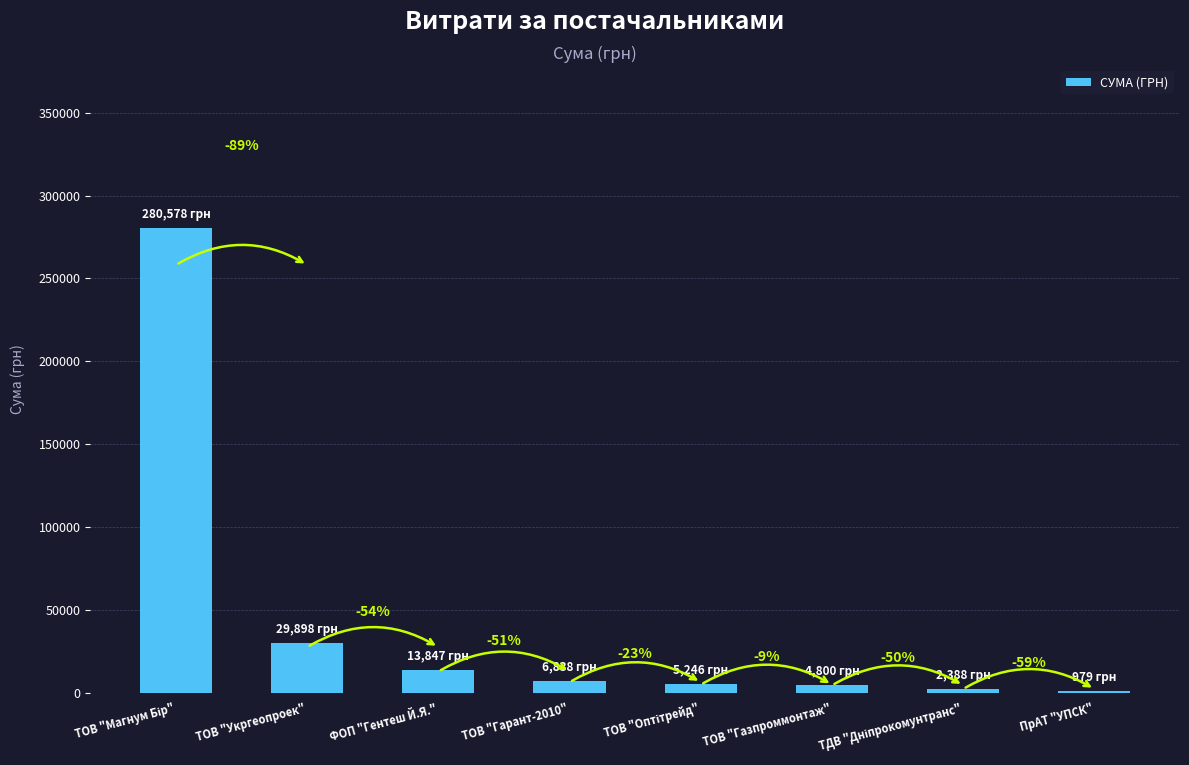

Reading left to right, what are all the values shown in this chart?

ТОВ "Магнум Бір"=280578.0	ТОВ "Укргеопроек"=29898.2	ФОП "Гентеш Й.Я."=13847.0	ТОВ "Гарант-2010"=6838.0	ТОВ "Оптітрейд"=5246.0	ТОВ "Газпроммонтаж"=4800.0	ТДВ "Дніпрокомунтранс"=2387.9	ПрАТ "УПСК"=979.2